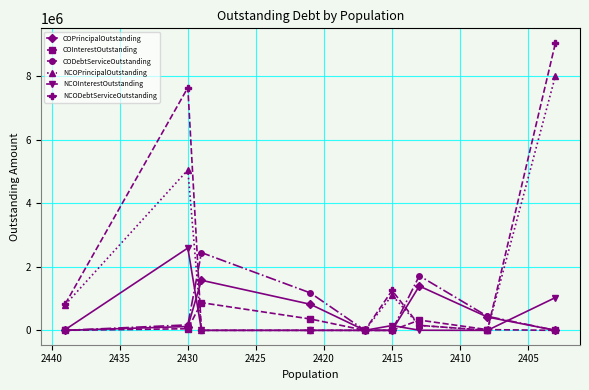

How many interior local peaks does the COPrincipalOutstanding series have?

2